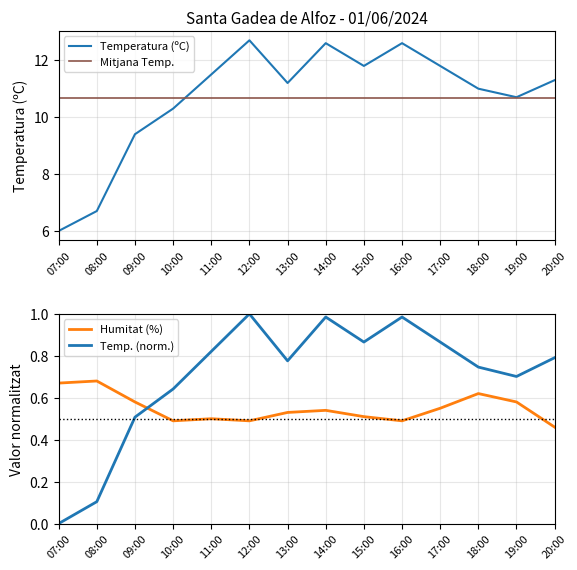

What position from the right is 13:00?

8